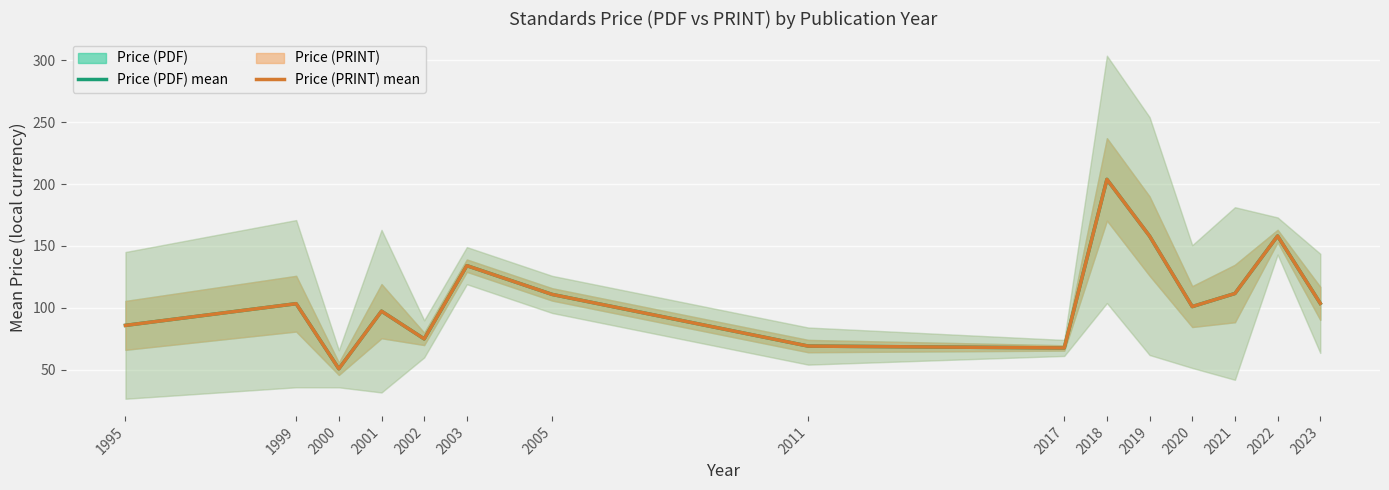

True or false: Price (PDF) and Price (PRINT) intersect in this chart.

False